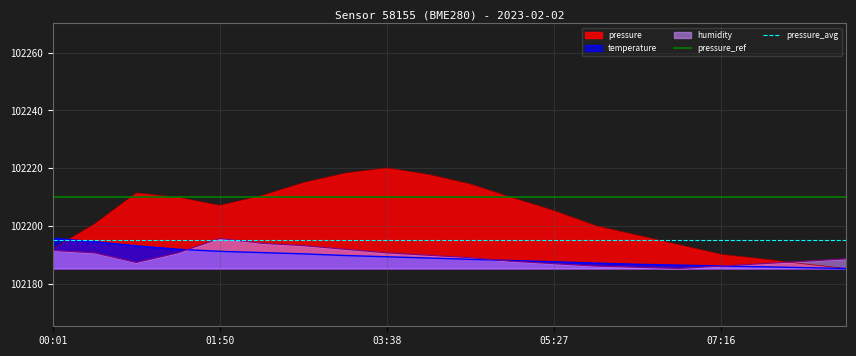

The temperature series shows 102189.4 at 03:38. True or false?

True